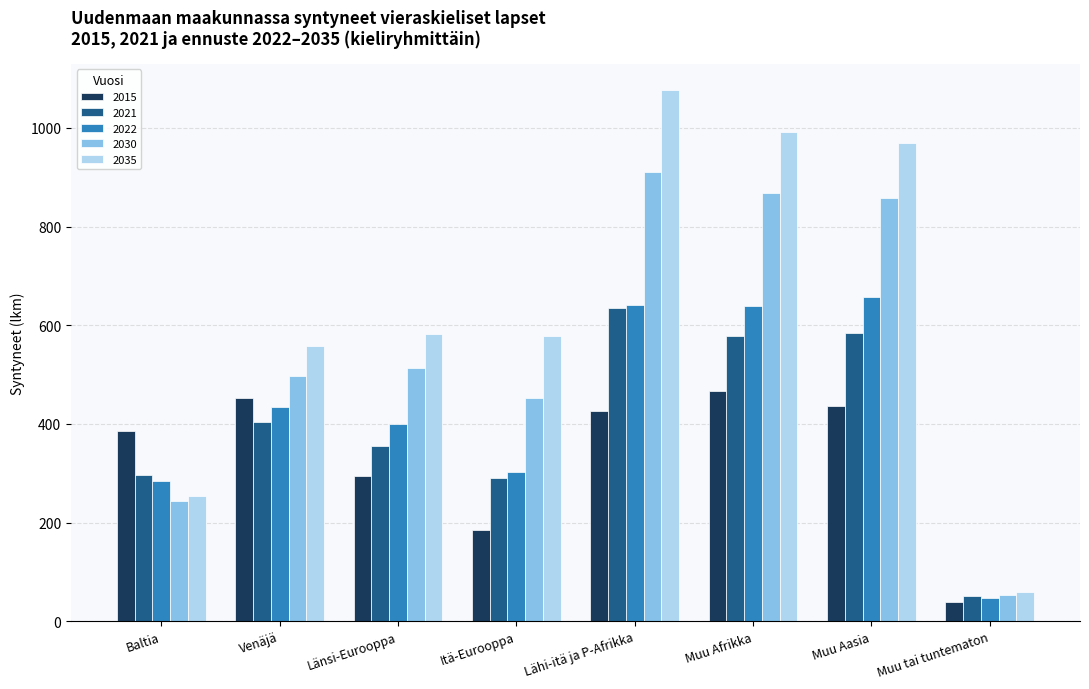

Which series changed the most between Lähi-itä ja P-Afrikka and Muu Aasia?

2035